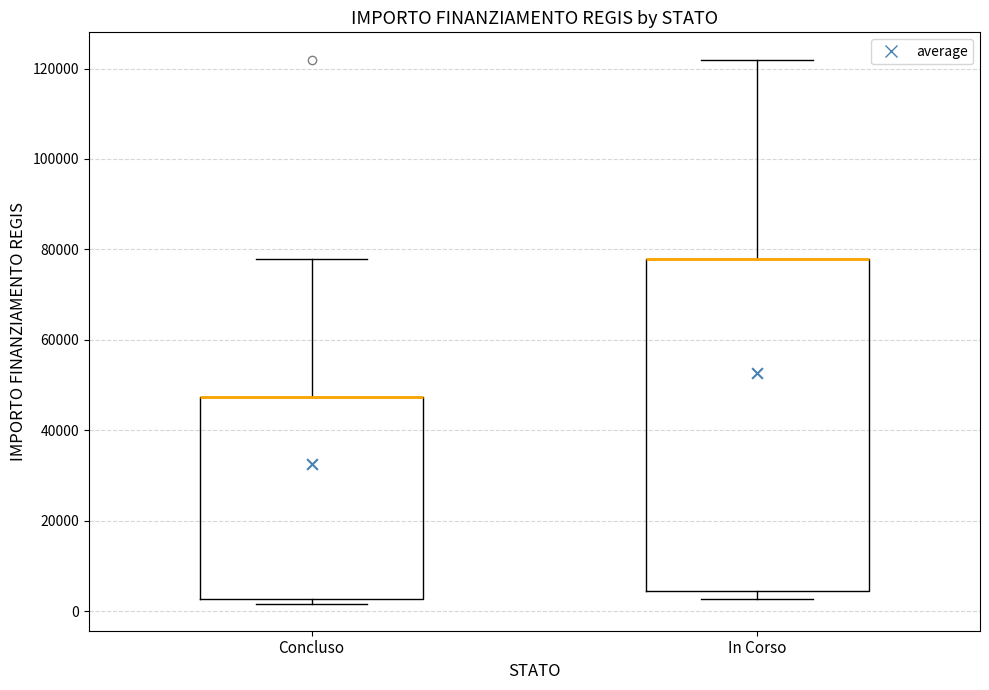

Reading left to right, read every box against the y-axis: the position of its median line, the range the box covers, and the ends of its whiskers. The values are not printed on the chart, so give them approximately, as read against the axis.

Concluso: median 48000 (drawn on the box's upper edge), box 2000 to 48000, whiskers 2000 (just below the box's lower edge) to 78000
In Corso: median 78000 (drawn on the box's upper edge), box 4000 to 78000, whiskers 2000 to 122000